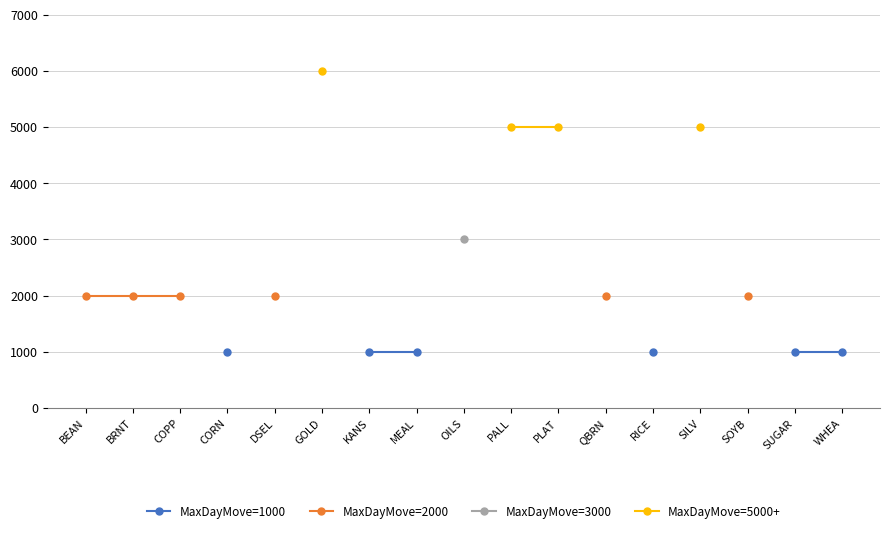

What is the label of the 7th point from the left?

KANS